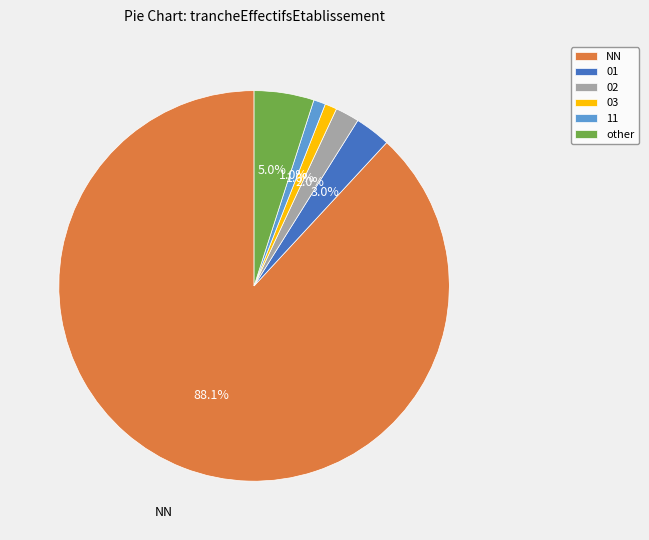

Do 01 and 02 together represent more than half of the pie?

No